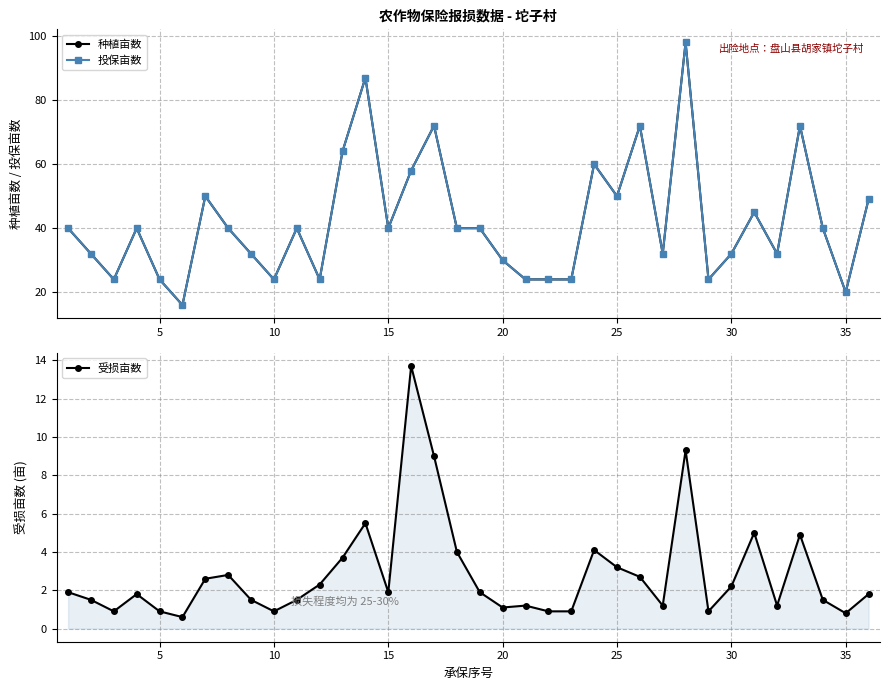

True or false: 受损亩数 has more than 0 interior local peaks.

True